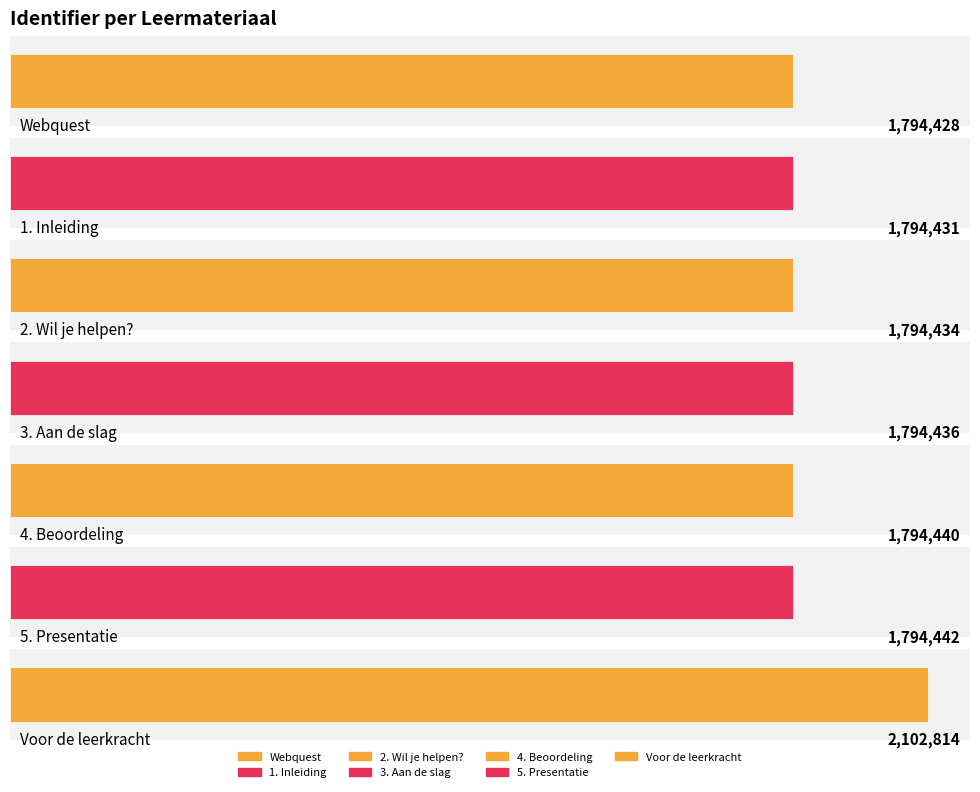

Approximately how many times larger is the value at 2. Wil je helpen? compared to Webquest?

1.0